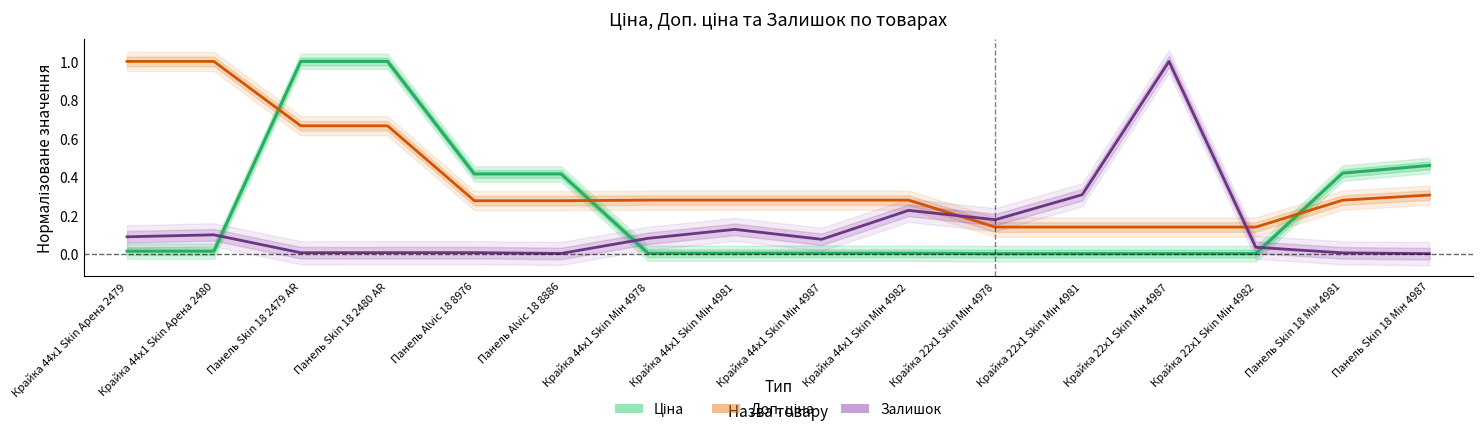

What is the total value across all series at Панель Skin 18 Мін 4987?

0.8